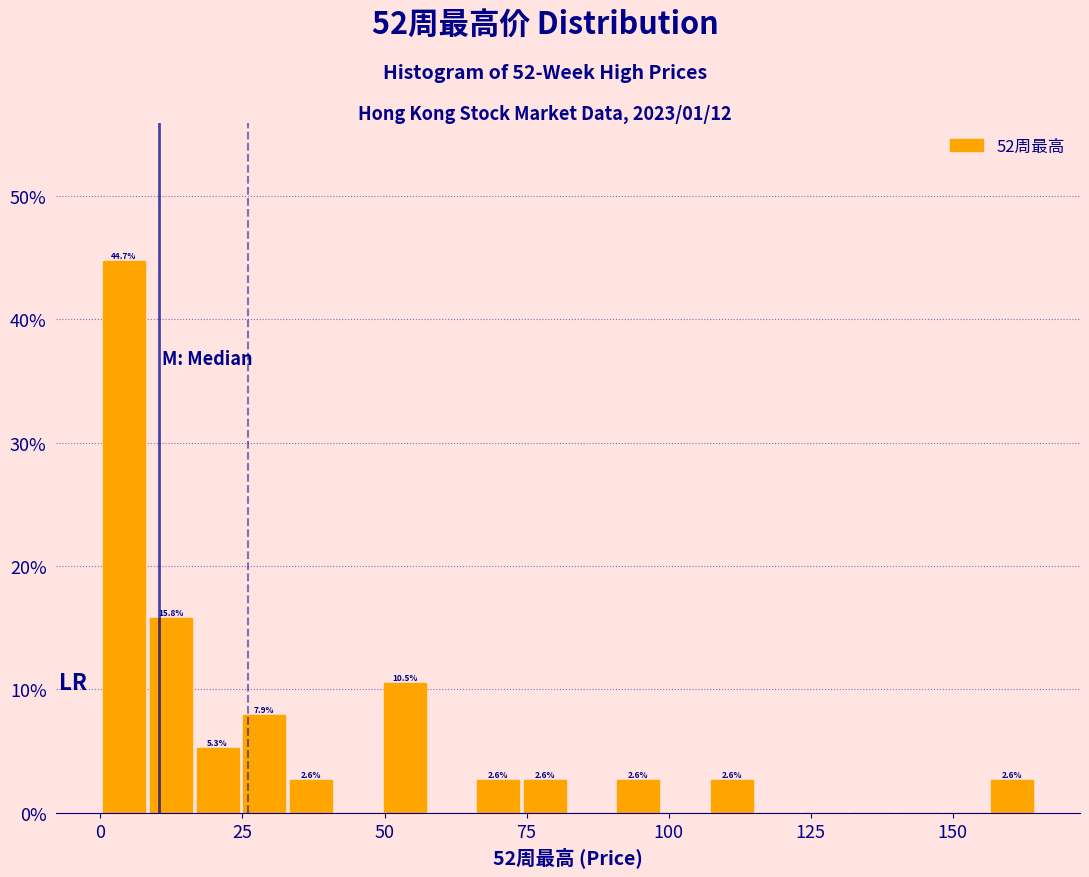

Around what value on the x-axis is the tallest bar? Give the approximate position of its centre, as read against the axis.

5